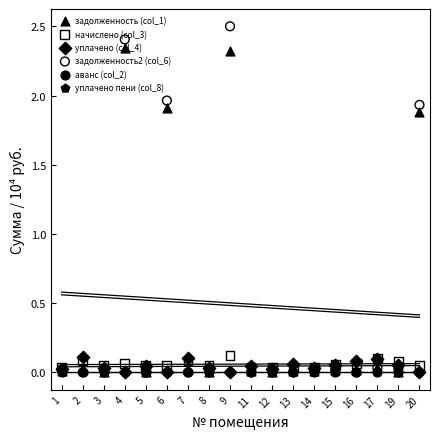

Which series contains the lowest Y value?

задолженность (col_1)